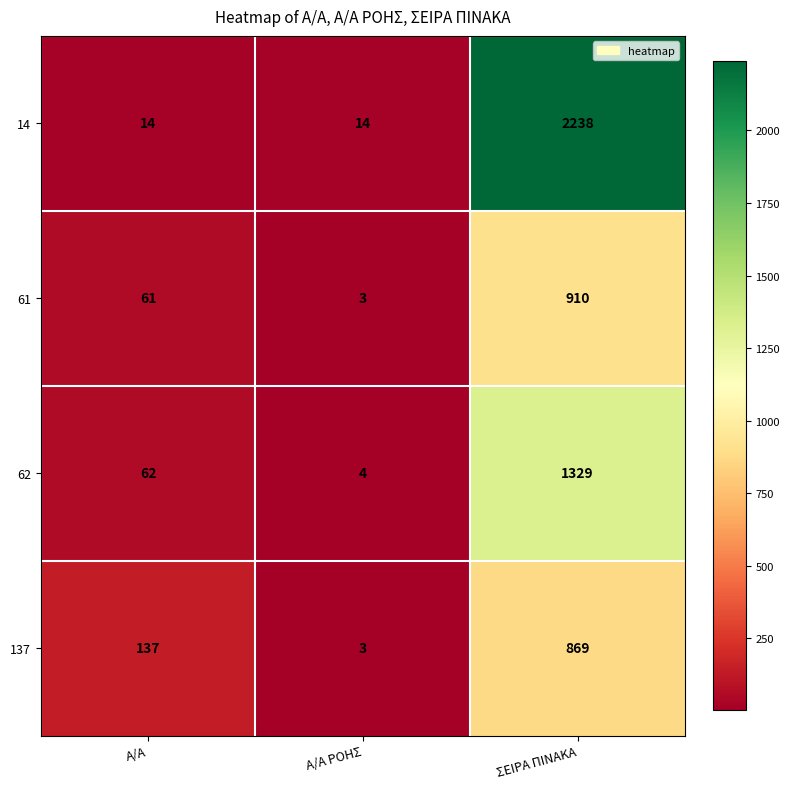

At how many categories does at least one series exceed 2177?

1